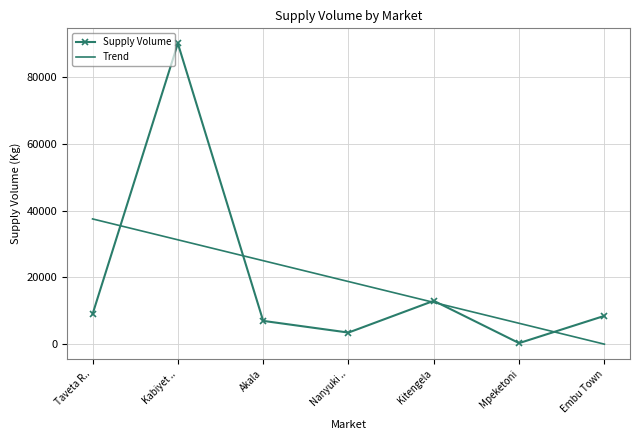

True or false: Supply Volume and Trend intersect in this chart.

True